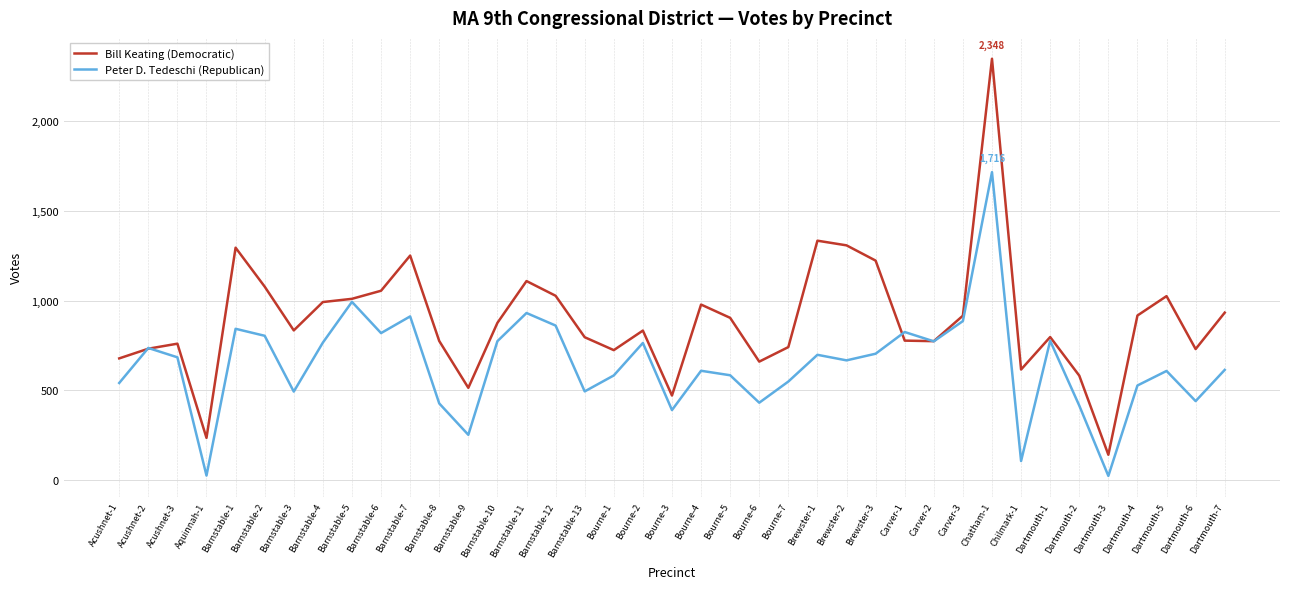

The value of Peter D. Tedeschi (Republican) at Chatham-1 is 2968. True or false?

False